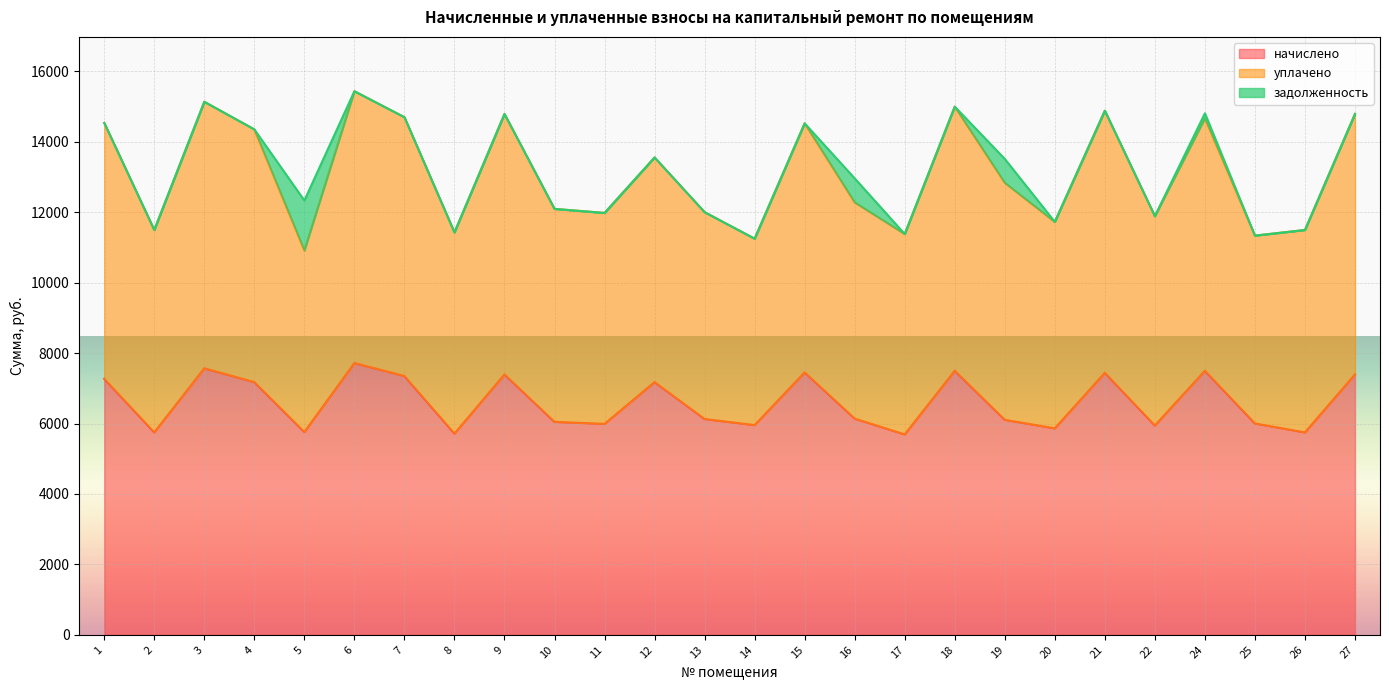

List the labels in order of уплачено value, smallest first.

5, 14, 25, 17, 8, 2, 26, 20, 22, 11, 13, 10, 16, 19, 12, 4, 15, 1, 24, 7, 9, 27, 21, 18, 3, 6